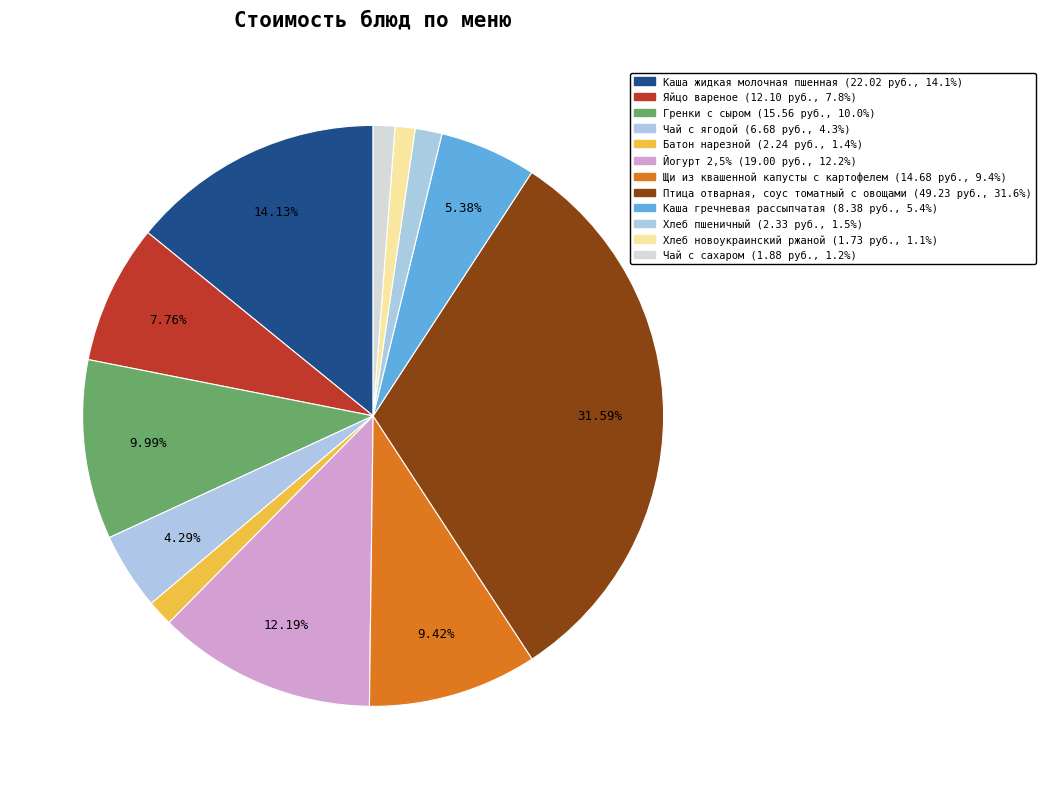

How many slices are in this pie chart?

12